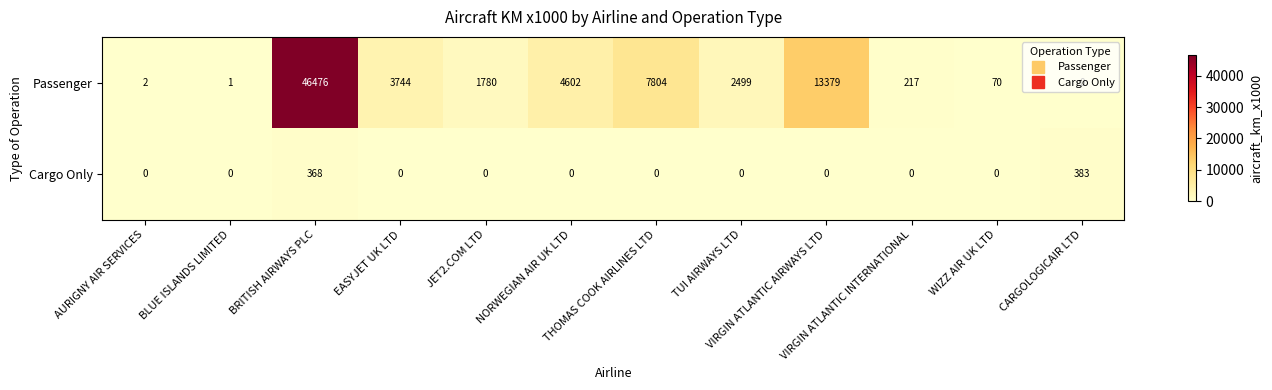

How many distinct data groups are displayed?

2